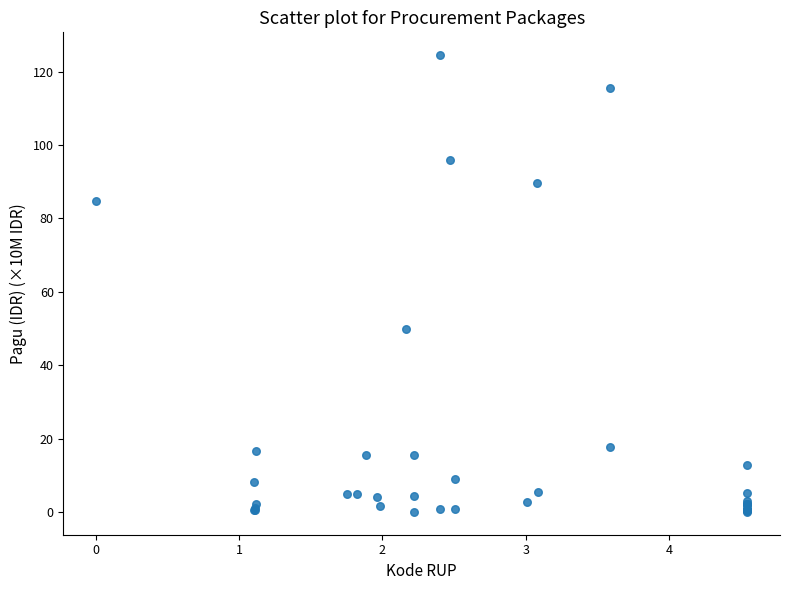

What Y value in the scatter plot is closest to 62?

50.0